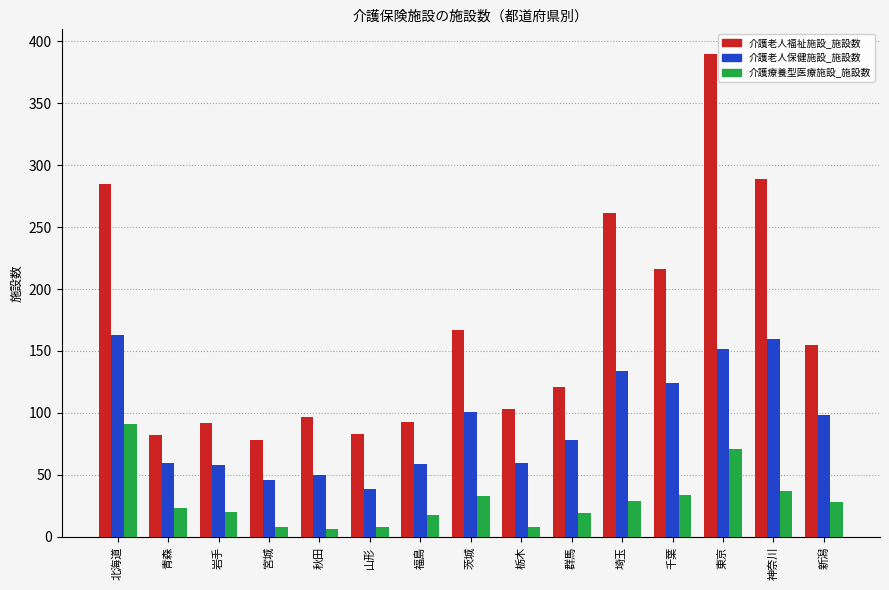

What is the value of the 介護老人保健施設_施設数 bar at the 8th from the left?

101